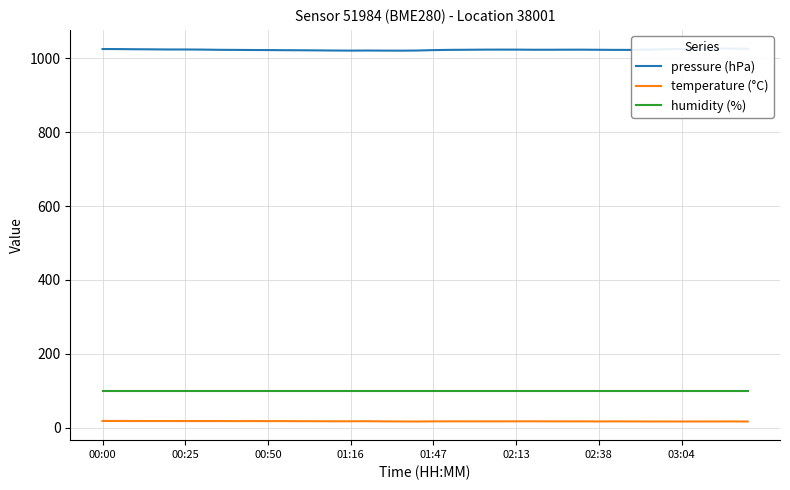

Does the chart have visible grid lines?

Yes